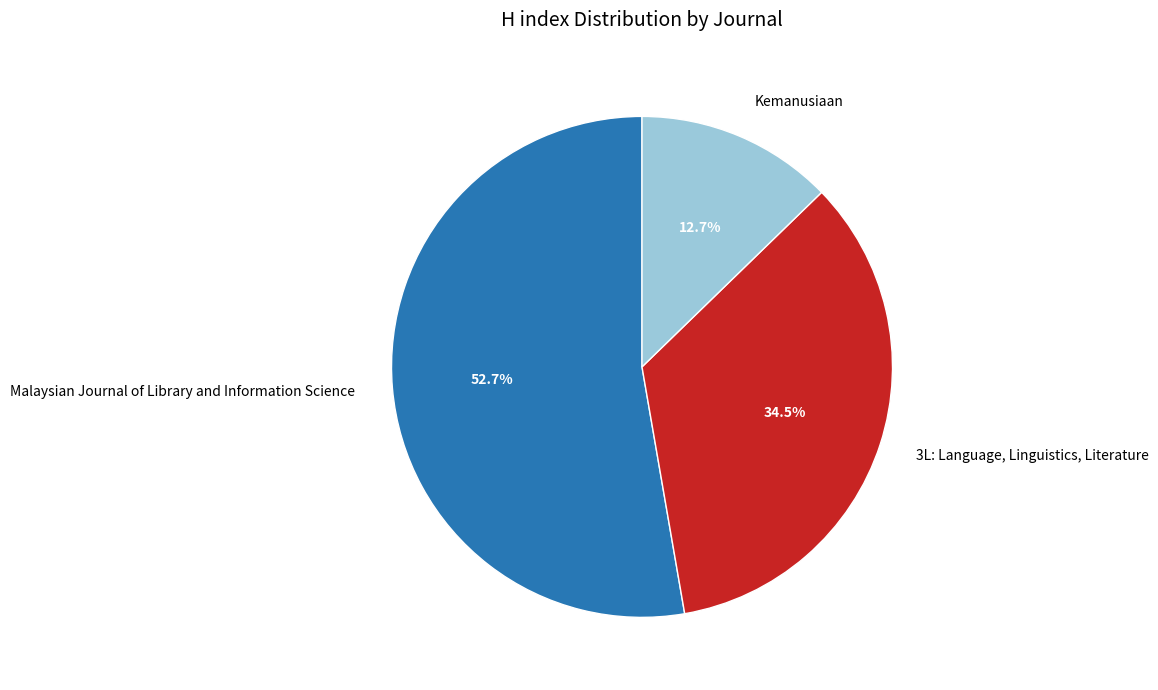

True or false: Malaysian Journal of Library and Information Science accounts for 53% of the total.

True